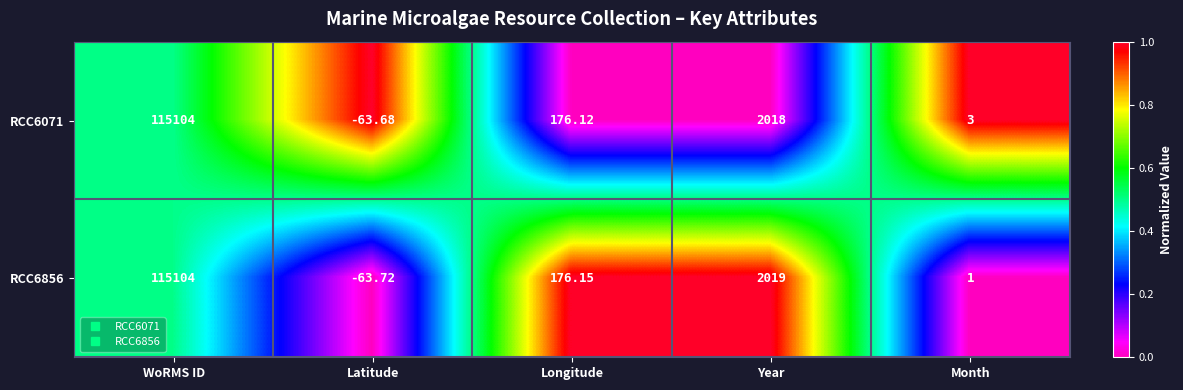

Which category has the lowest value in the RCC6071 series?

Latitude